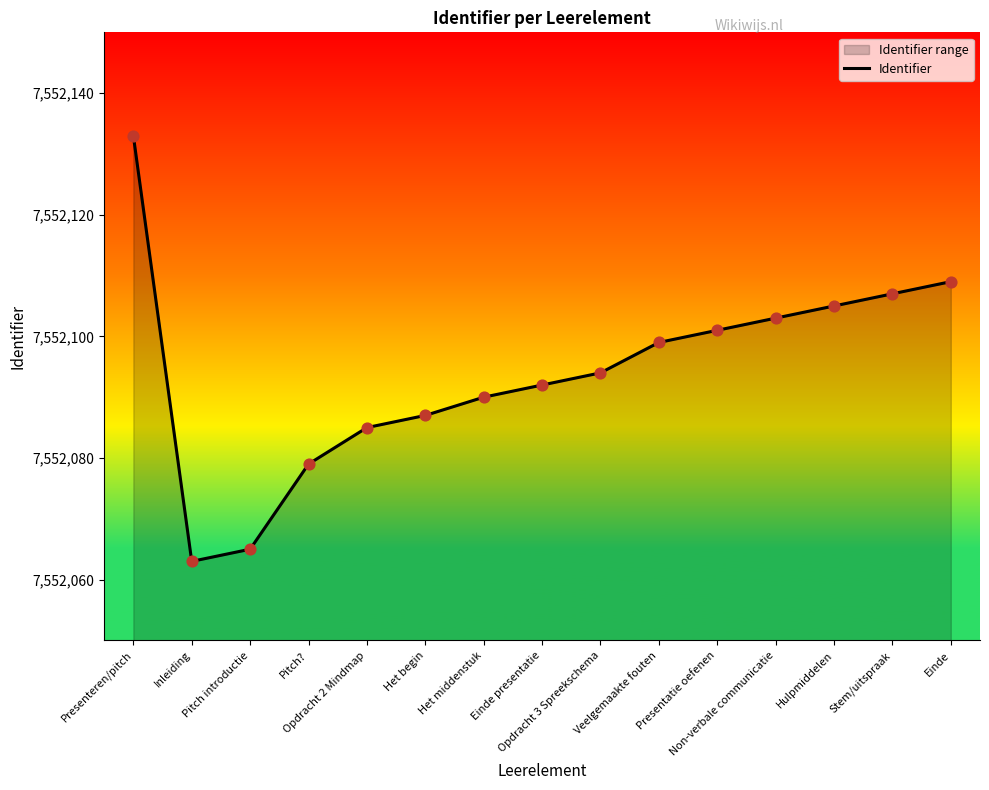

Approximately how many times larger is the value at Pitch? compared to Presentatie oefenen?

1.0